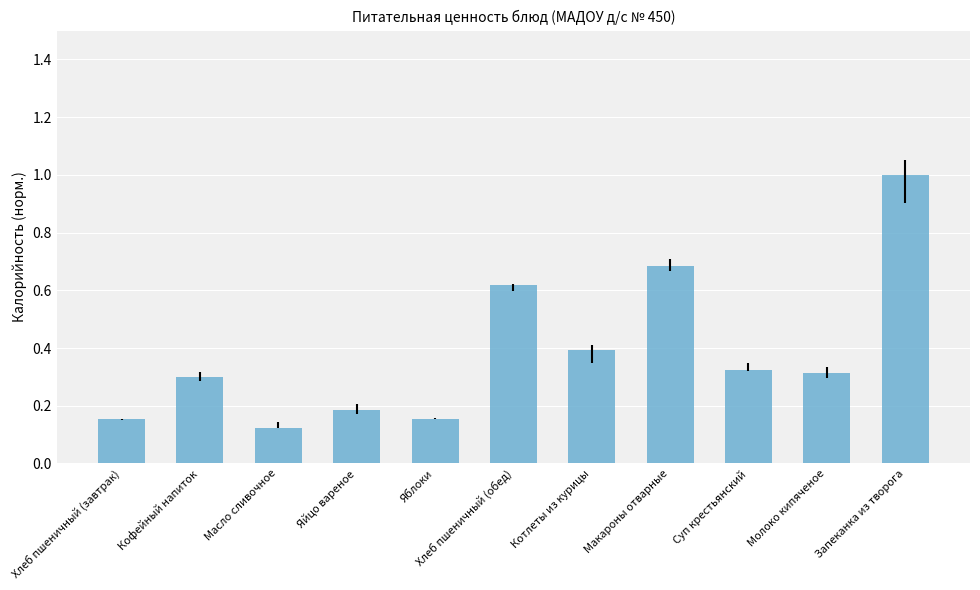

At which category does the chart reach its peak across all series?

Запеканка из творога